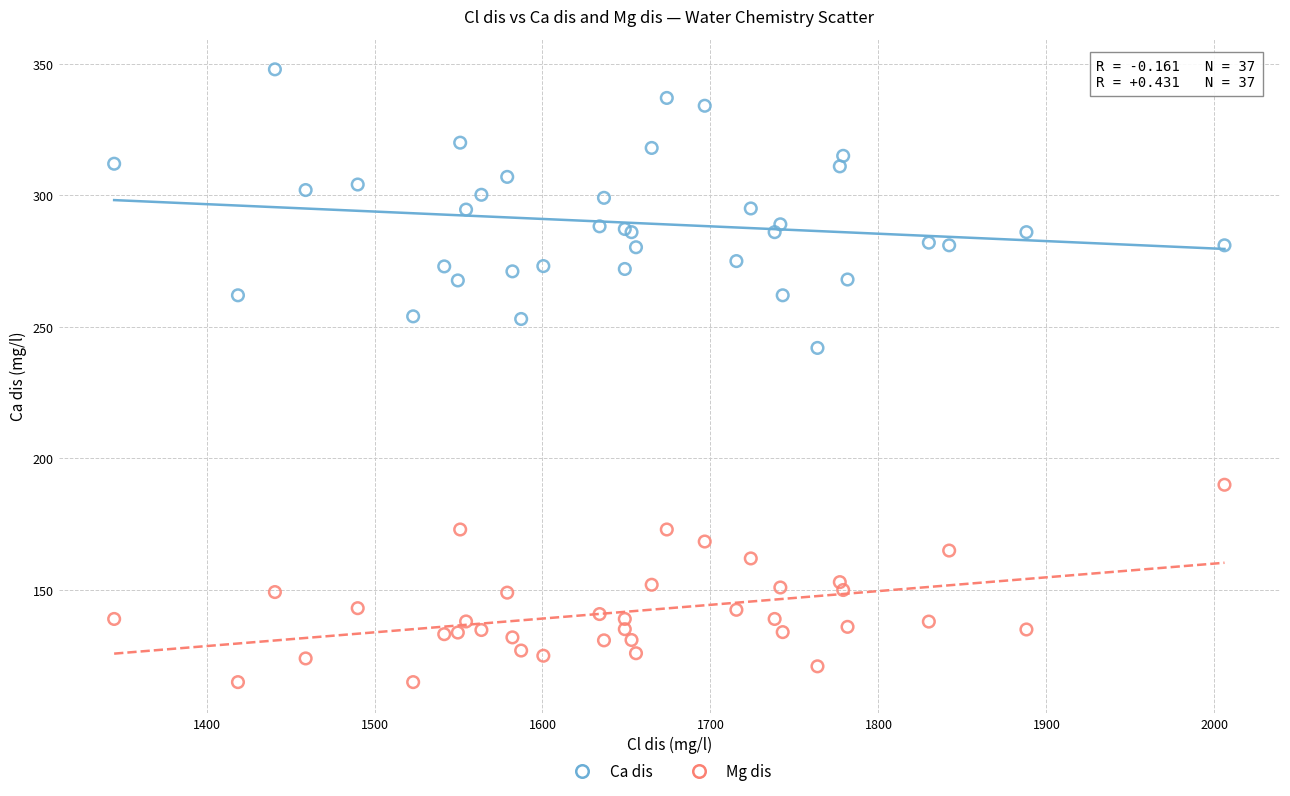

Which series has the widest spread of Y values?

Ca dis